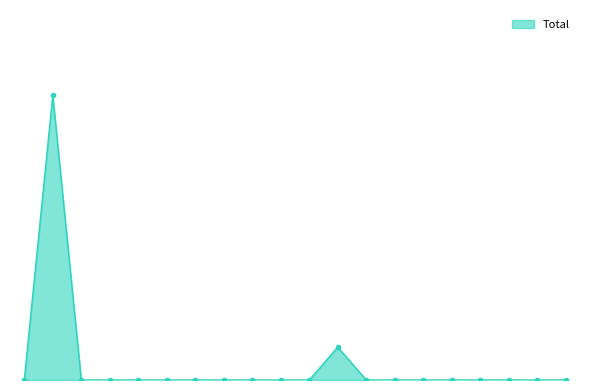

Is this an area chart (filled region under the line)?

Yes